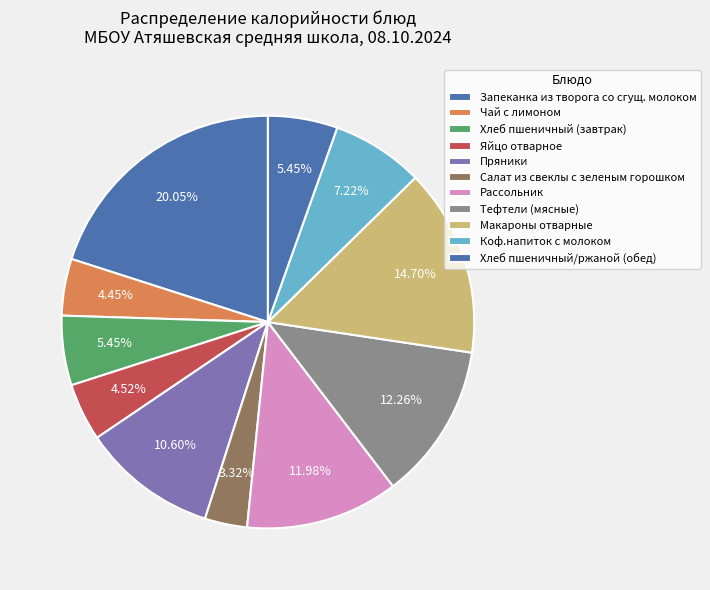

What is the largest slice in the pie chart?

Запеканка из творога со сгущ. молоком